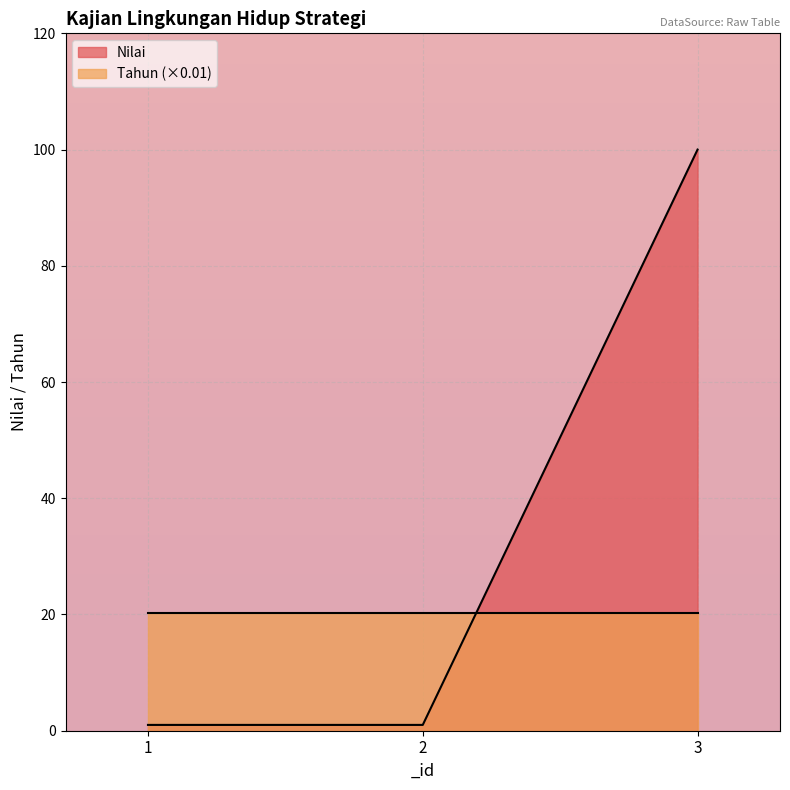

What is the sum of all values?

102